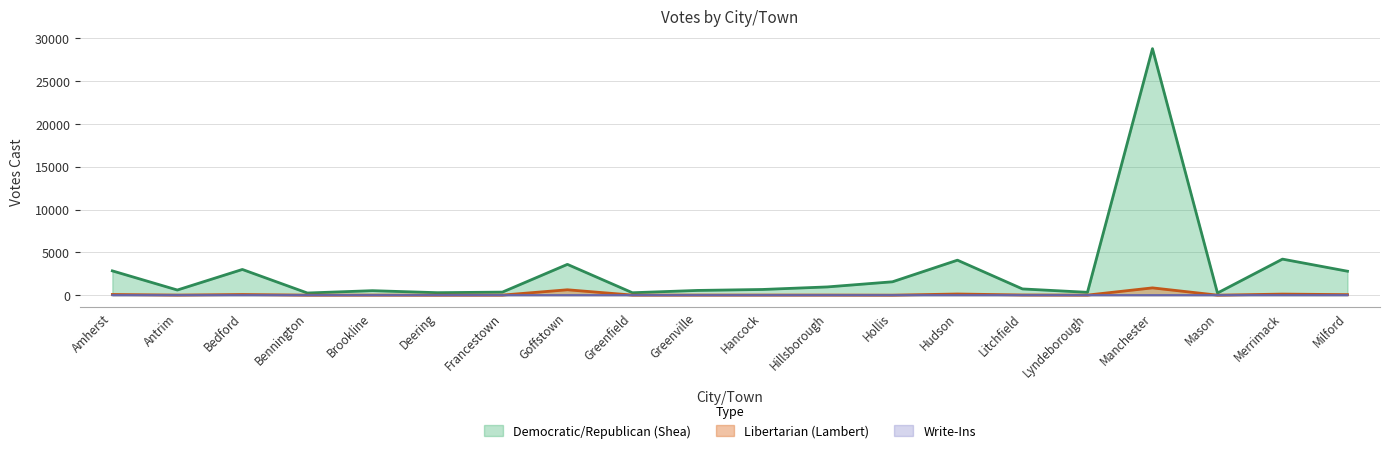

What is the label of the 11th point from the right?

Greenville